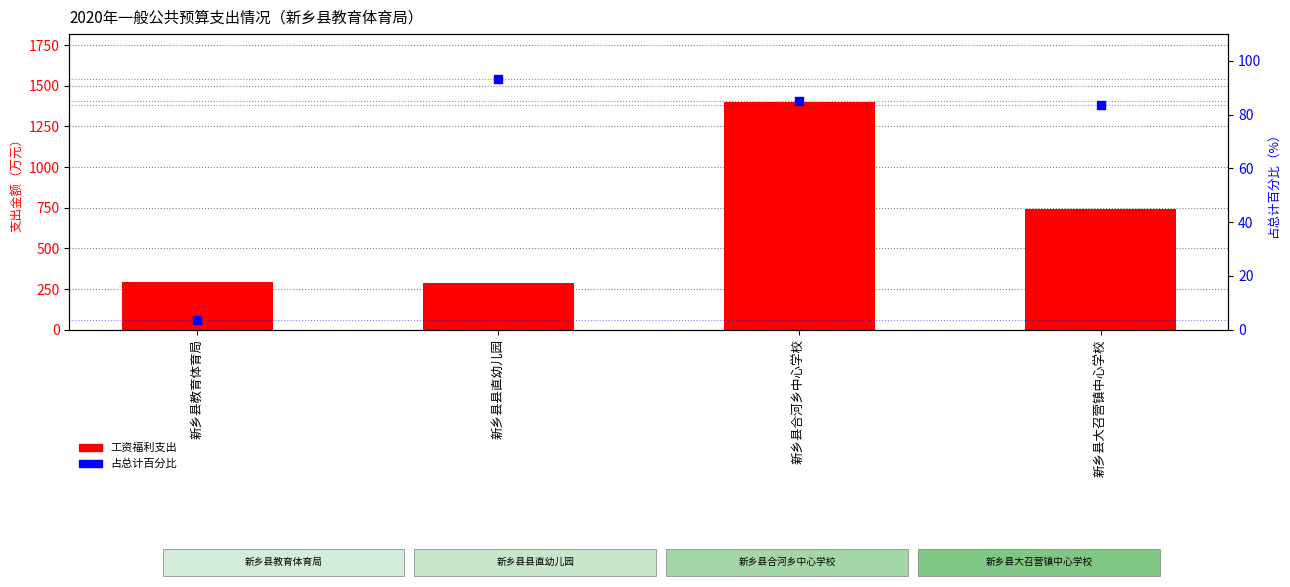

What is the total value across all series at 新乡县合河乡中心学校?

1483.6